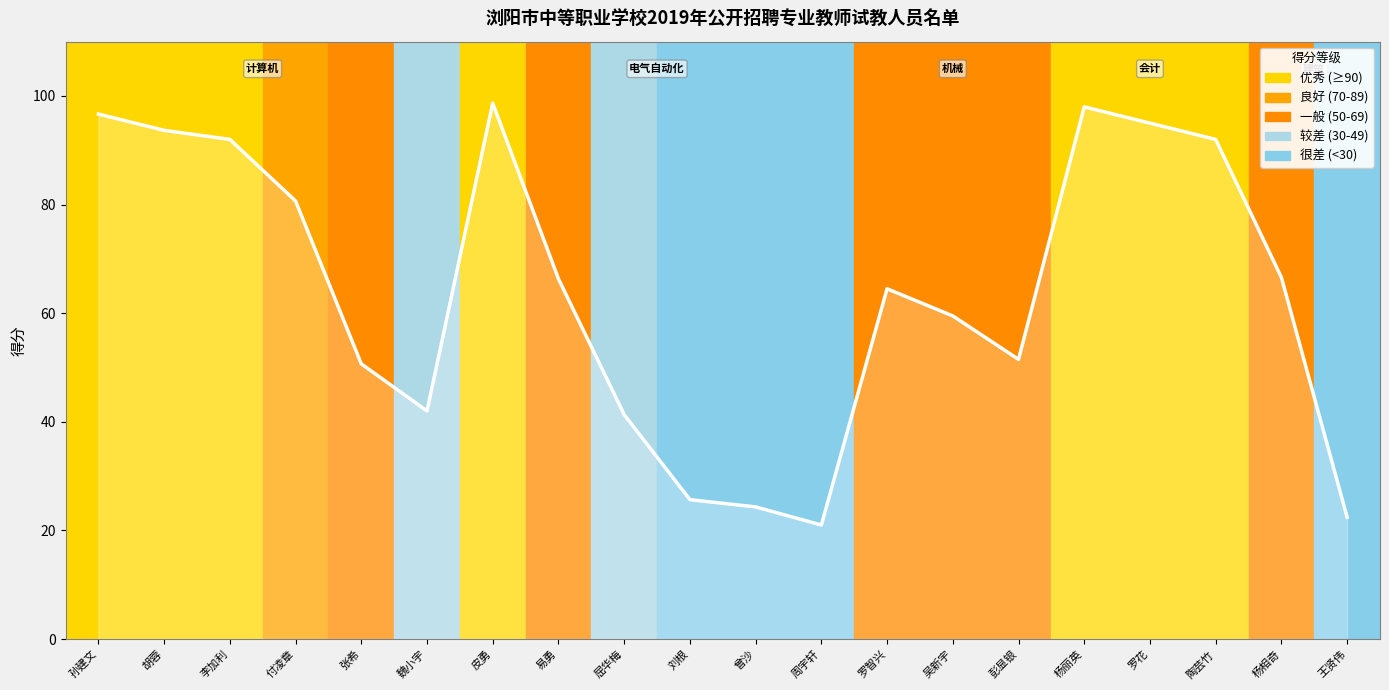

What is the approximate value at 罗智兴?

64.5